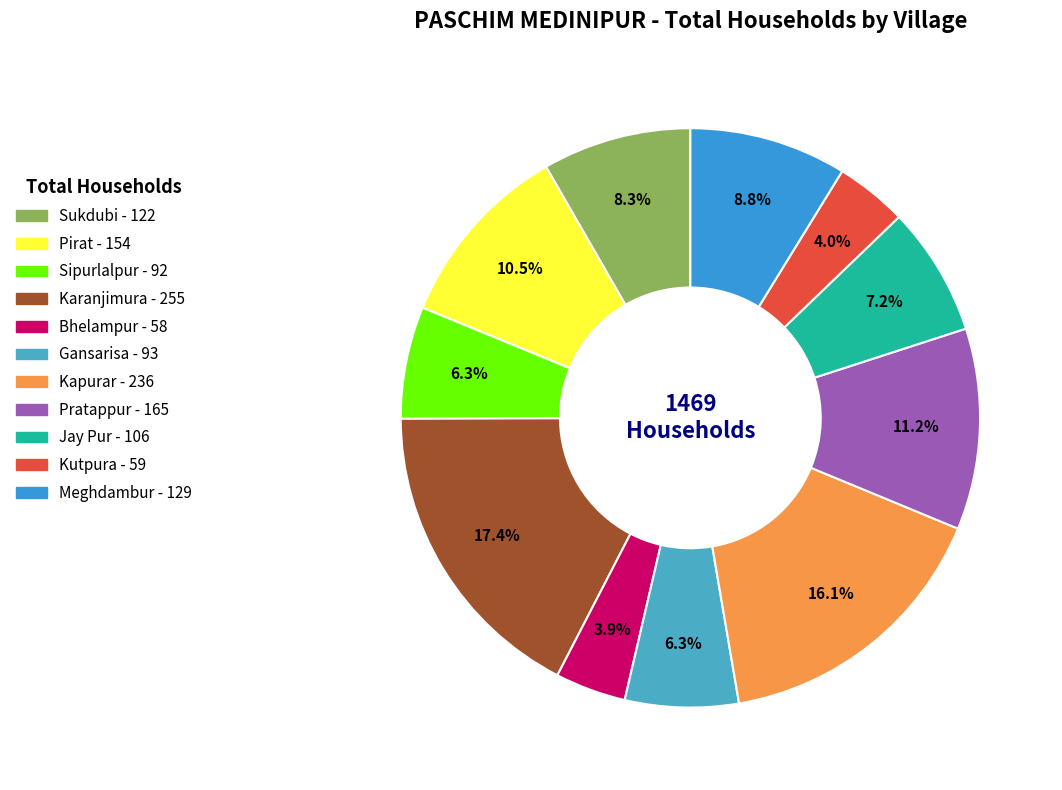

Is the sum of Jay Pur and Sipurlalpur greater than half?

No